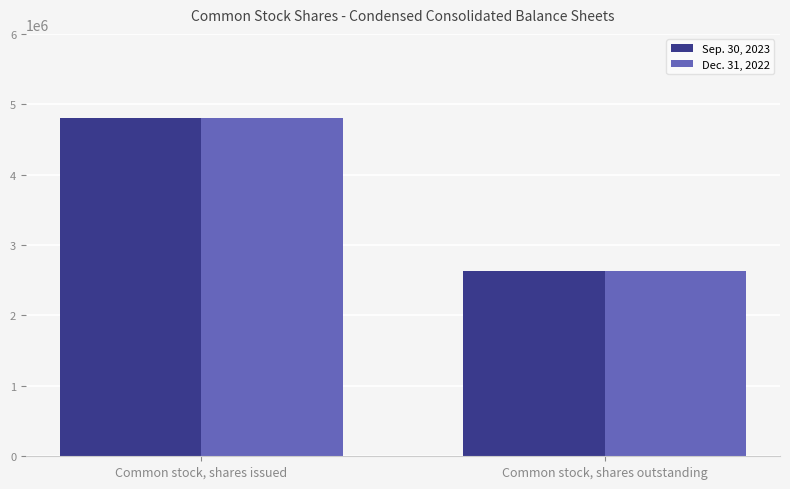

What is the average value of the Sep. 30, 2023 series?

3720110